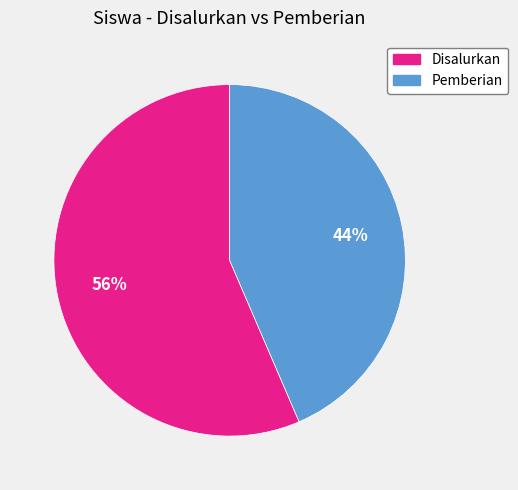

Is there any slice that represents more than half of the pie?

Yes